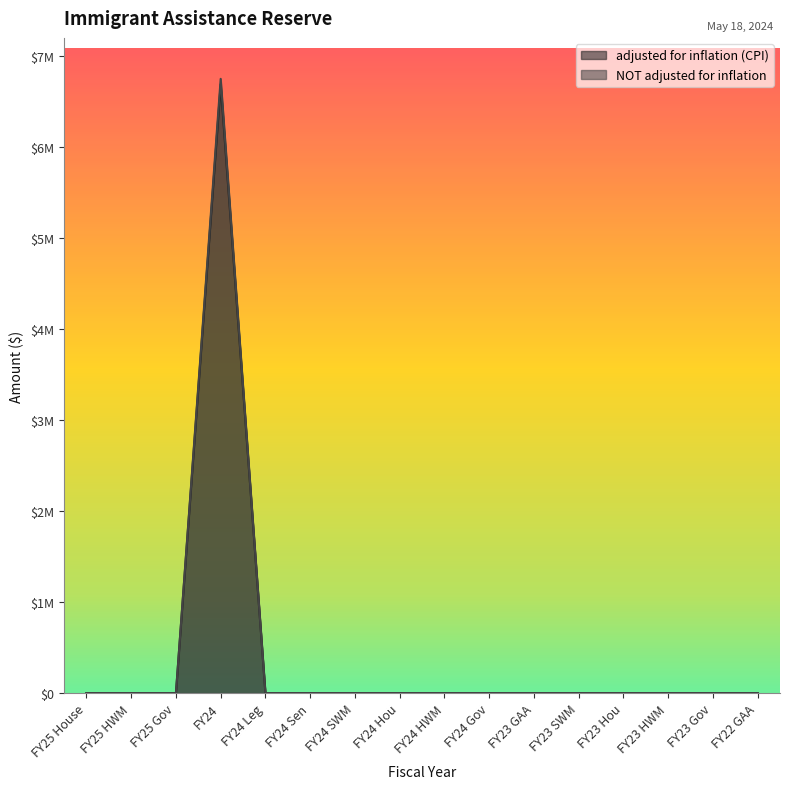

What is the label of the 4th point from the right?

FY23 Hou